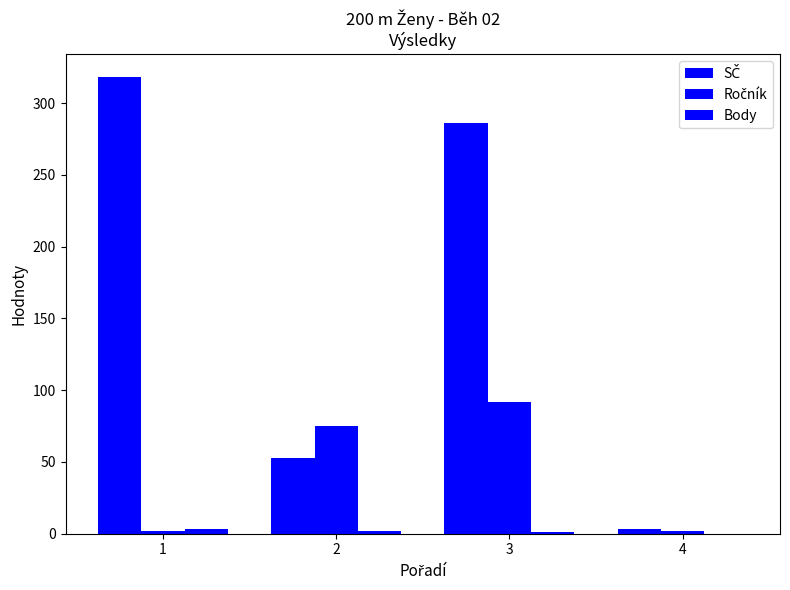

What is the difference between the SČ values at 1 and 3?

32